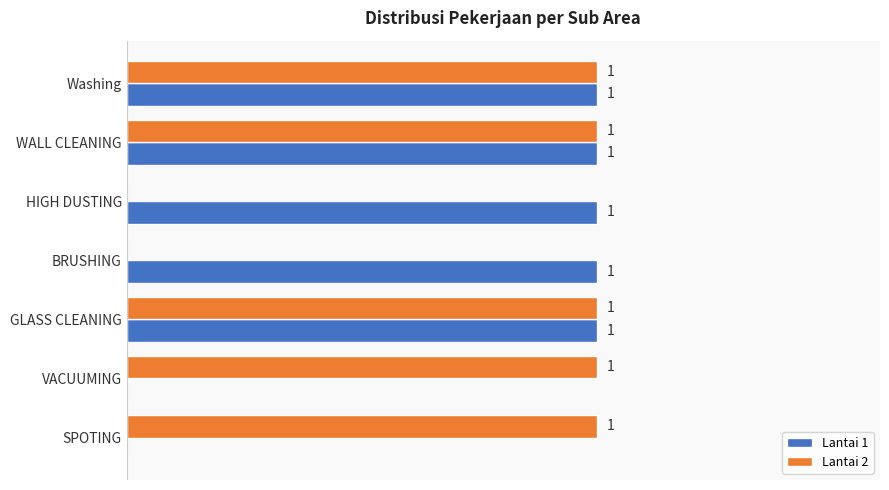

Which series changed the most between GLASS CLEANING and VACUUMING?

Lantai 1